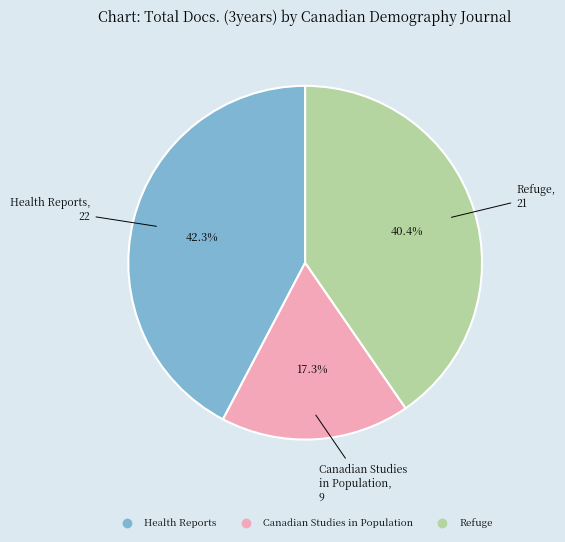

Does any single category account for the majority?

No